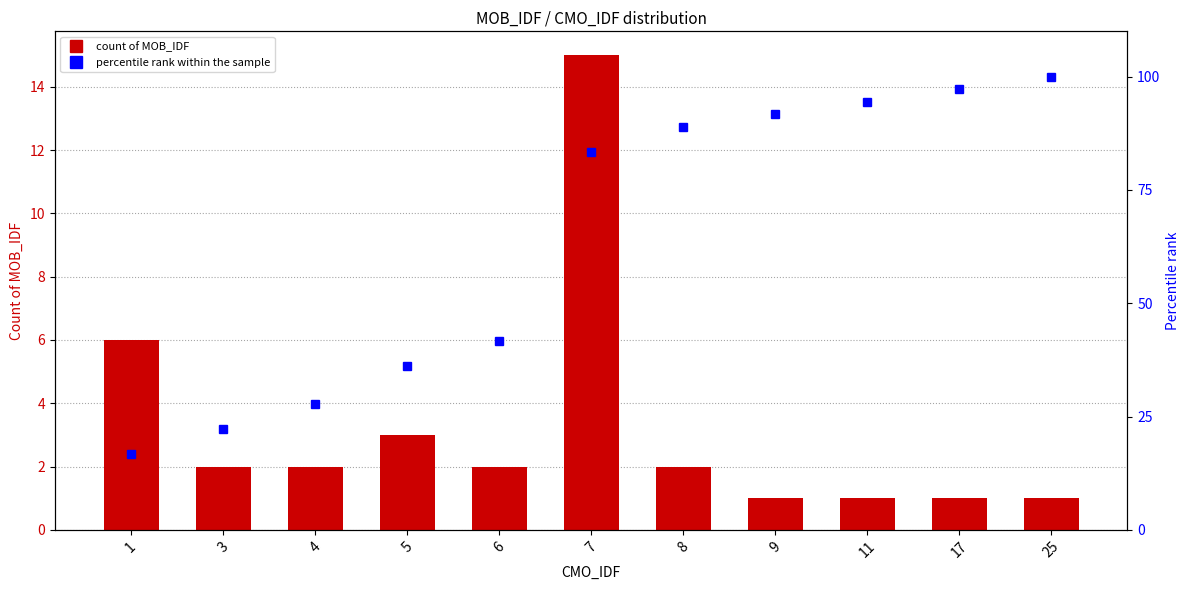

At which category is the sum across all series the highest?

25